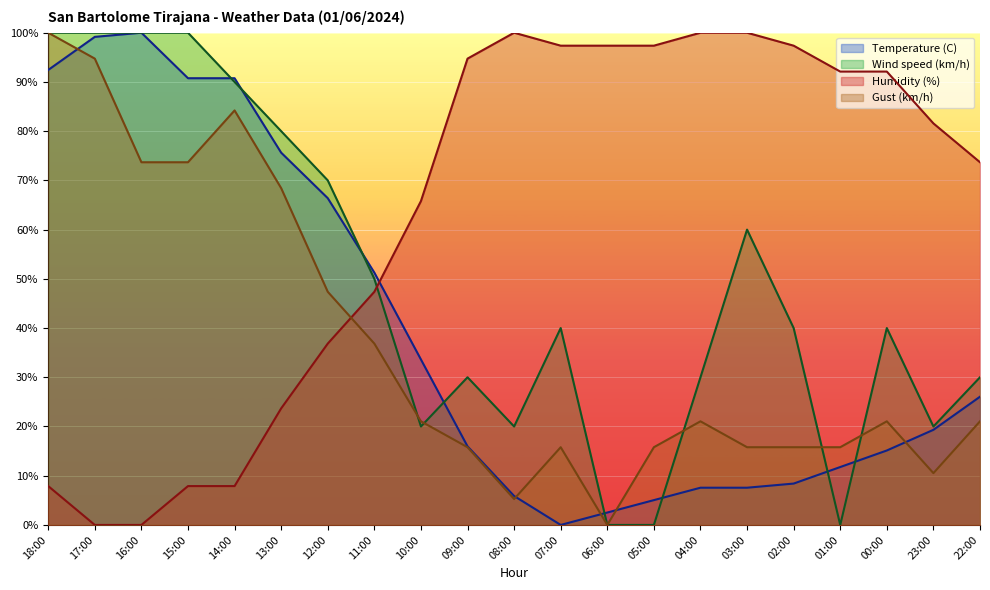

Reading left to right, what are all the values shown in this chart?

Temperature (C): 18:00=92.4	17:00=99.2	16:00=100.0	15:00=90.8	14:00=90.8	13:00=75.6	12:00=66.4	11:00=51.3	10:00=33.6	09:00=16.0	08:00=5.9	07:00=0.0	06:00=2.5	05:00=5.0	04:00=7.6	03:00=7.6	02:00=8.4	01:00=11.8	00:00=15.1	23:00=19.3	22:00=26.1
Wind speed (km/h): 18:00=100.0	17:00=100.0	16:00=100.0	15:00=100.0	14:00=90.0	13:00=80.0	12:00=70.0	11:00=50.0	10:00=20.0	09:00=30.0	08:00=20.0	07:00=40.0	06:00=0.0	05:00=0.0	04:00=30.0	03:00=60.0	02:00=40.0	01:00=0.0	00:00=40.0	23:00=20.0	22:00=30.0
Humidity (%): 18:00=7.9	17:00=0.0	16:00=0.0	15:00=7.9	14:00=7.9	13:00=23.7	12:00=36.8	11:00=47.4	10:00=65.8	09:00=94.7	08:00=100.0	07:00=97.4	06:00=97.4	05:00=97.4	04:00=100.0	03:00=100.0	02:00=97.4	01:00=92.1	00:00=92.1	23:00=81.6	22:00=73.7
Gust (km/h): 18:00=100.0	17:00=94.7	16:00=73.7	15:00=73.7	14:00=84.2	13:00=68.4	12:00=47.4	11:00=36.8	10:00=21.1	09:00=15.8	08:00=5.3	07:00=15.8	06:00=0.0	05:00=15.8	04:00=21.1	03:00=15.8	02:00=15.8	01:00=15.8	00:00=21.1	23:00=10.5	22:00=21.1